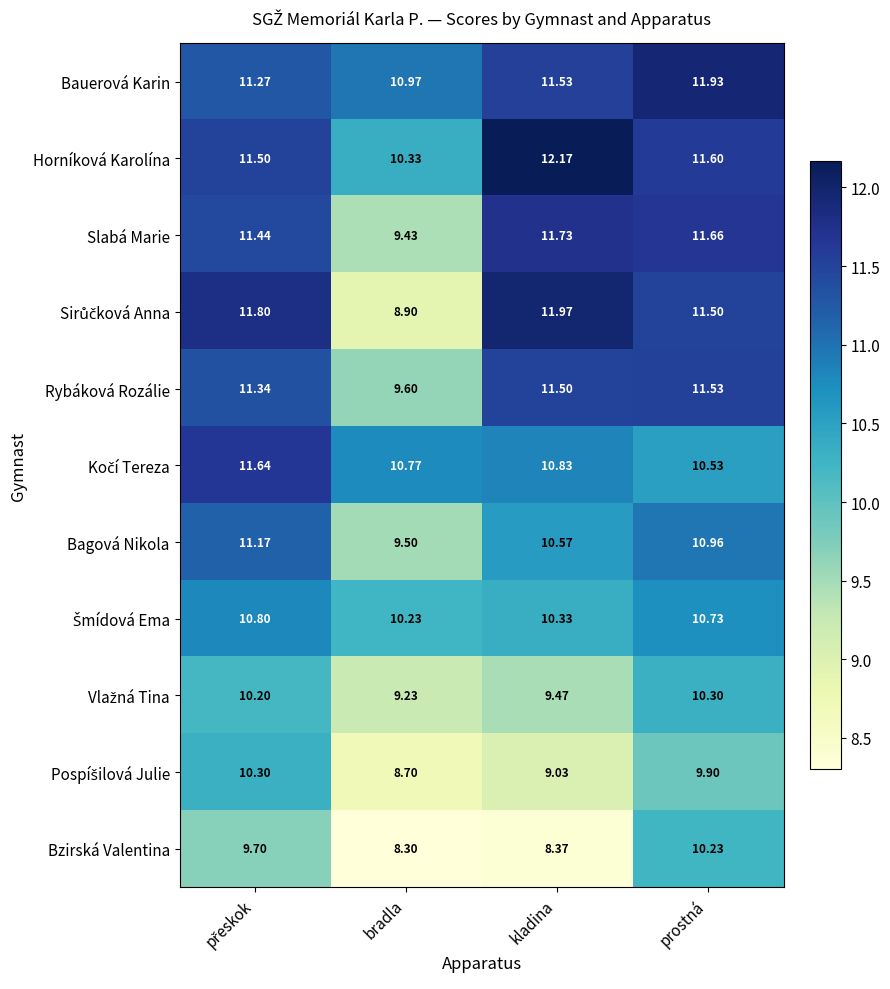

Which series has the largest total across all categories?

Bauerová Karin